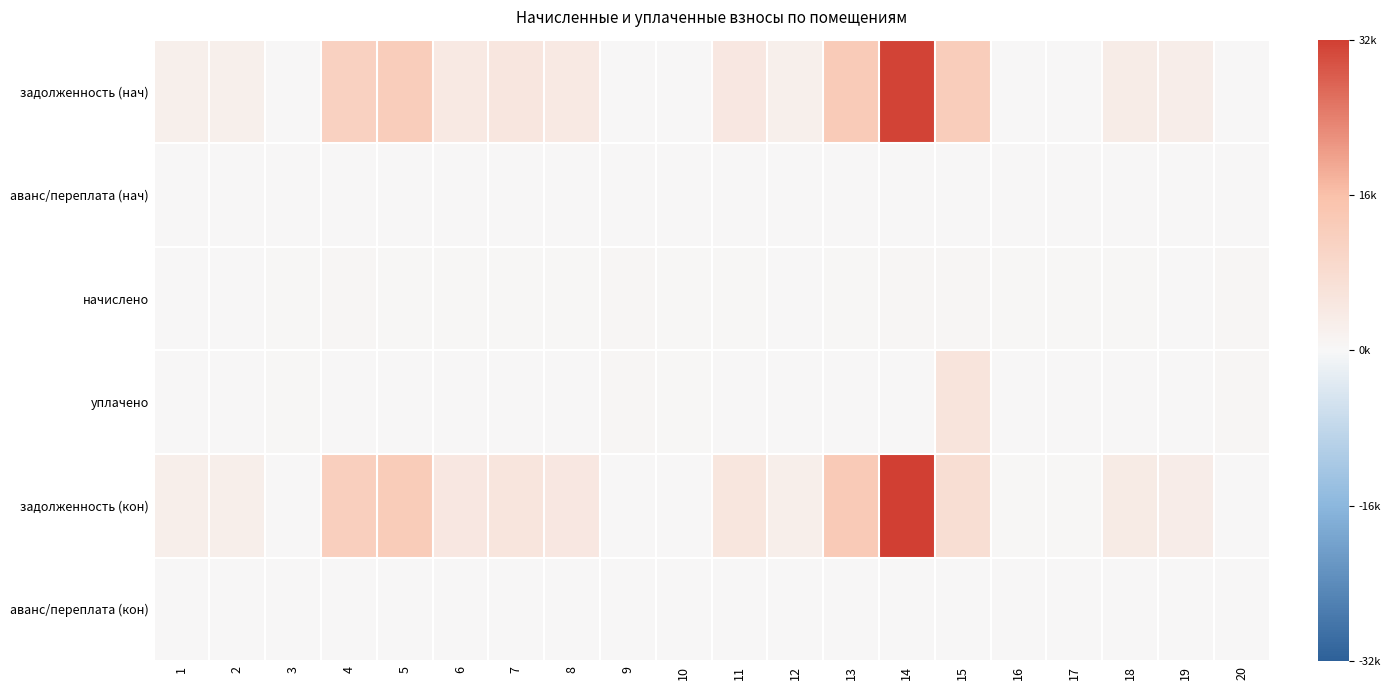

Reading left to right, list all the values displayed in this chart.

задолженность (нач): 1=0.1	2=0.1	3=0.0	4=0.3	5=0.4	6=0.1	7=0.2	8=0.1	9=0.0	10=0.0	11=0.1	12=0.1	13=0.4	14=1.0	15=0.4	16=0.0	17=0.0	18=0.1	19=0.1	20=0.0
аванс/переплата (нач): 1=0.0	2=0.0	3=0.0	4=0.0	5=0.0	6=0.0	7=0.0	8=0.0	9=0.0	10=0.0	11=0.0	12=0.0	13=0.0	14=0.0	15=0.0	16=0.0	17=0.0	18=0.0	19=0.0	20=0.0
начислено: 1=0.0	2=0.0	3=0.0	4=0.0	5=0.0	6=0.0	7=0.0	8=0.0	9=0.0	10=0.0	11=0.0	12=0.0	13=0.0	14=0.0	15=0.0	16=0.0	17=0.0	18=0.0	19=0.0	20=0.0
уплачено: 1=0.0	2=0.0	3=0.0	4=0.0	5=0.0	6=0.0	7=0.0	8=0.0	9=0.0	10=0.0	11=0.0	12=0.0	13=0.0	14=0.0	15=0.2	16=0.0	17=0.0	18=0.0	19=0.0	20=0.0
задолженность (кон): 1=0.1	2=0.1	3=0.0	4=0.4	5=0.4	6=0.1	7=0.2	8=0.1	9=0.0	10=0.0	11=0.2	12=0.1	13=0.4	14=1.0	15=0.2	16=0.0	17=0.0	18=0.1	19=0.1	20=0.0
аванс/переплата (кон): 1=0.0	2=0.0	3=0.0	4=0.0	5=0.0	6=0.0	7=0.0	8=0.0	9=0.0	10=0.0	11=0.0	12=0.0	13=0.0	14=0.0	15=0.0	16=0.0	17=0.0	18=0.0	19=0.0	20=0.0